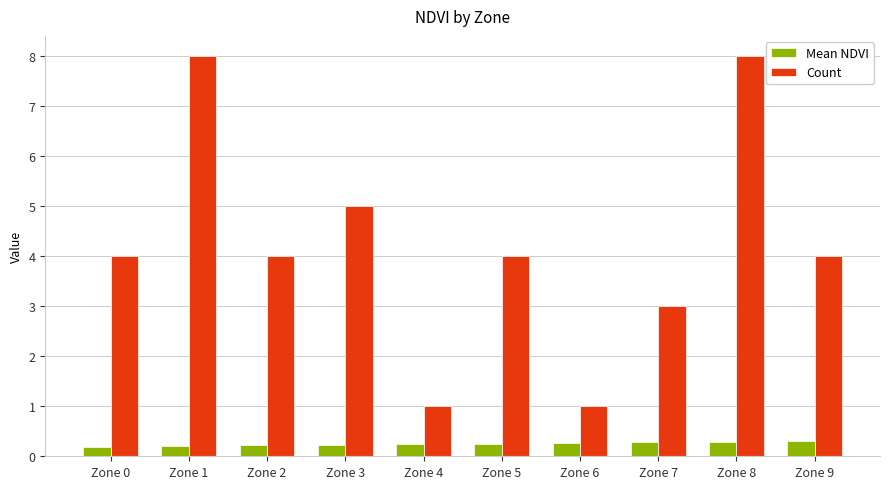

Rank the series at Zone 4 from highest to lowest value.

Count, Mean NDVI